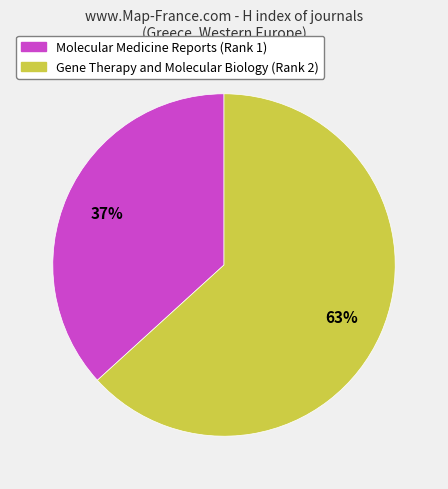

Rank the categories by value from highest to lowest.

Gene Therapy and Molecular Biology (Rank 2), Molecular Medicine Reports (Rank 1)